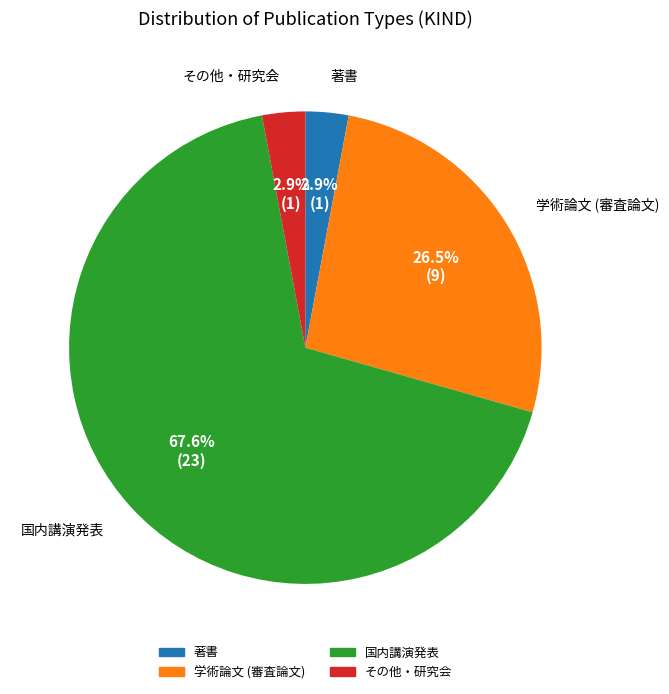

Is the sum of 国内講演発表 and 学術論文 (審査論文) greater than half?

Yes